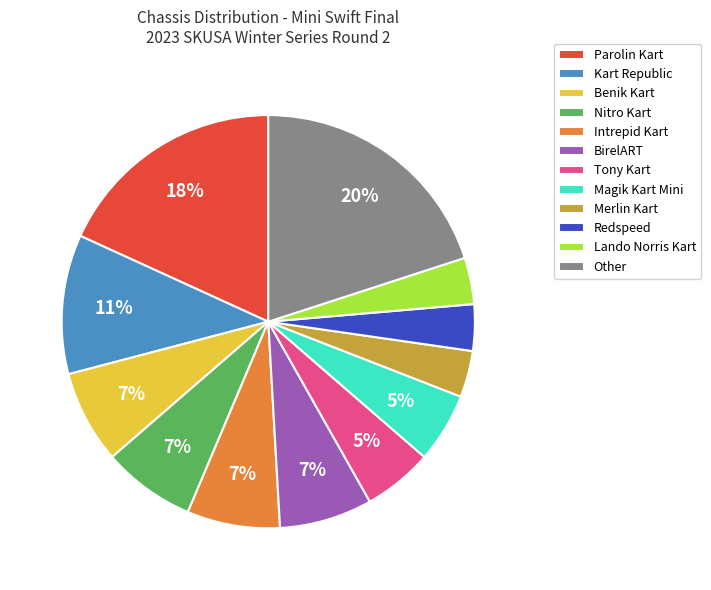

What is the ratio of the value at Benik Kart to the value at BirelART?

1.0